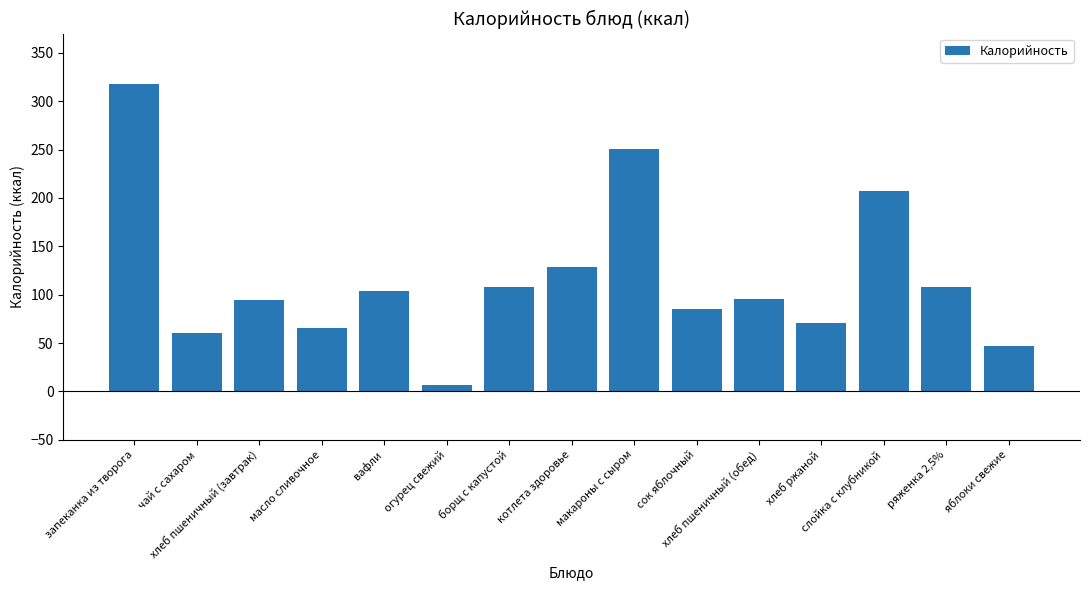

The chart shows a value of 104 at вафли. True or false?

True